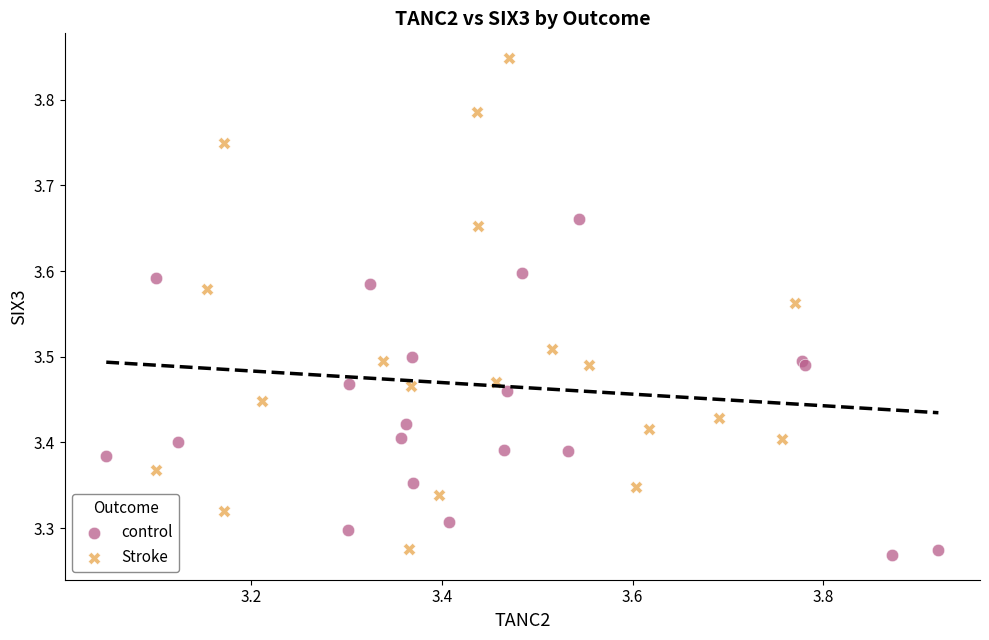

What are all the series names shown in the legend?

control, Stroke